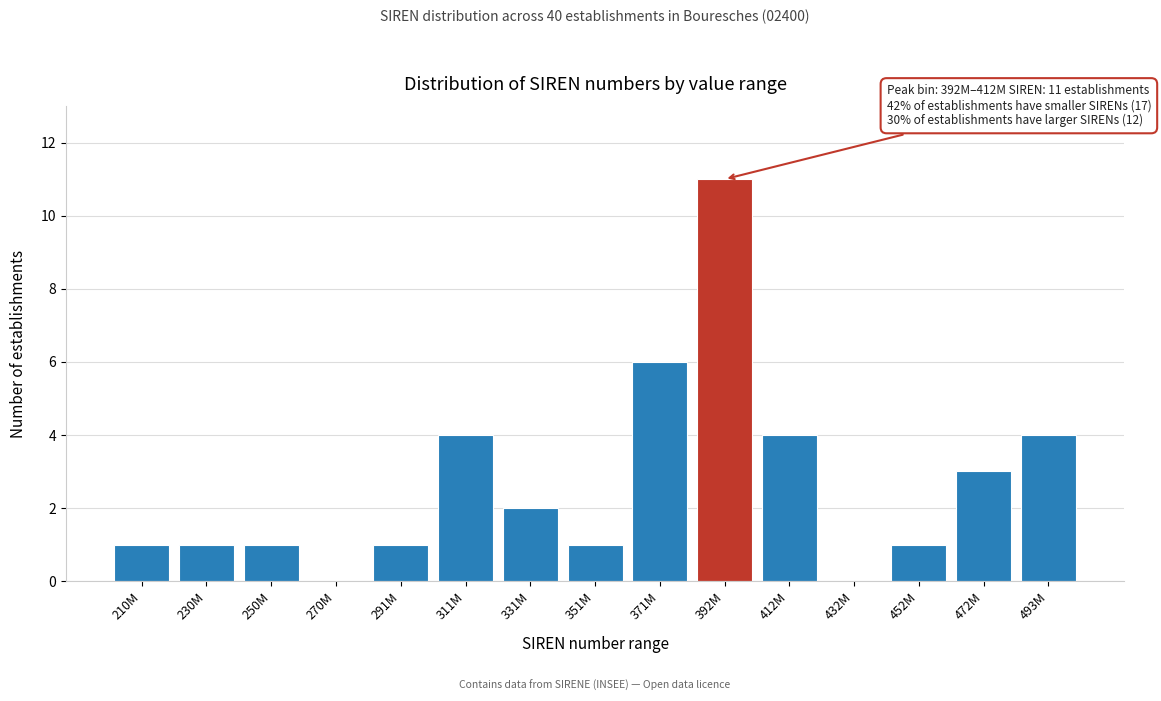

Reading right to left, list all the values displayed in this chart.

493M=4	472M=3	452M=1	432M=0	412M=4	392M=11	371M=6	351M=1	331M=2	311M=4	291M=1	270M=0	250M=1	230M=1	210M=1